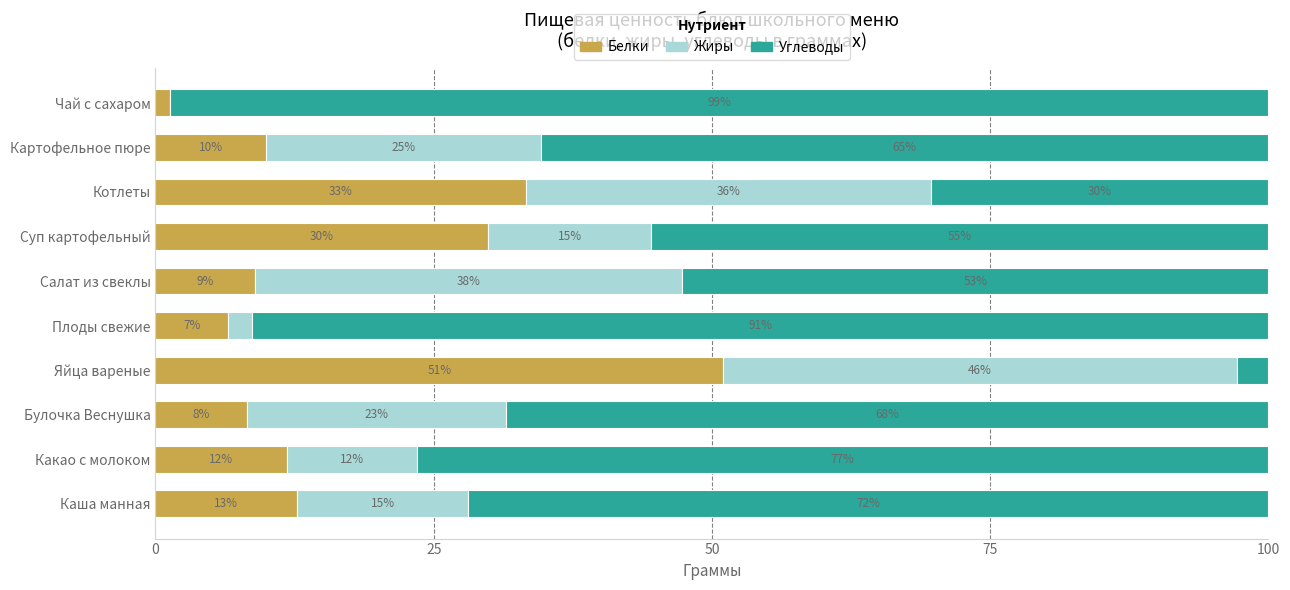

What are all the series names shown in the legend?

Белки, Жиры, Углеводы